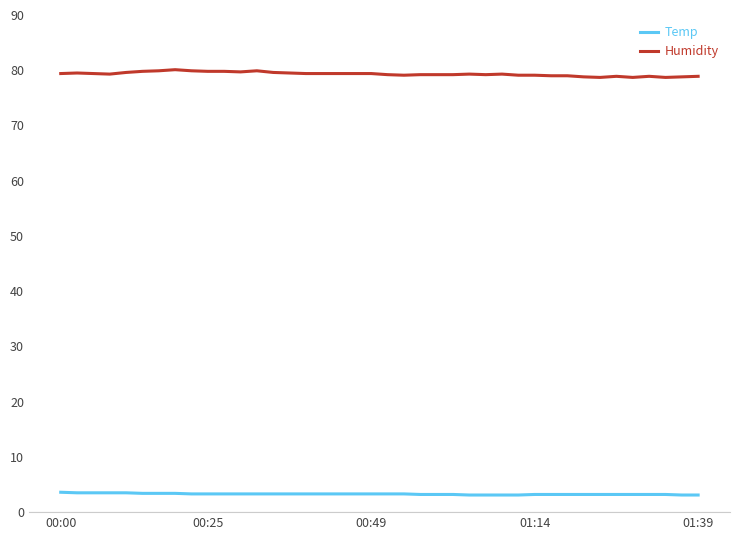

Does the chart display data point markers on the line(s)?

No